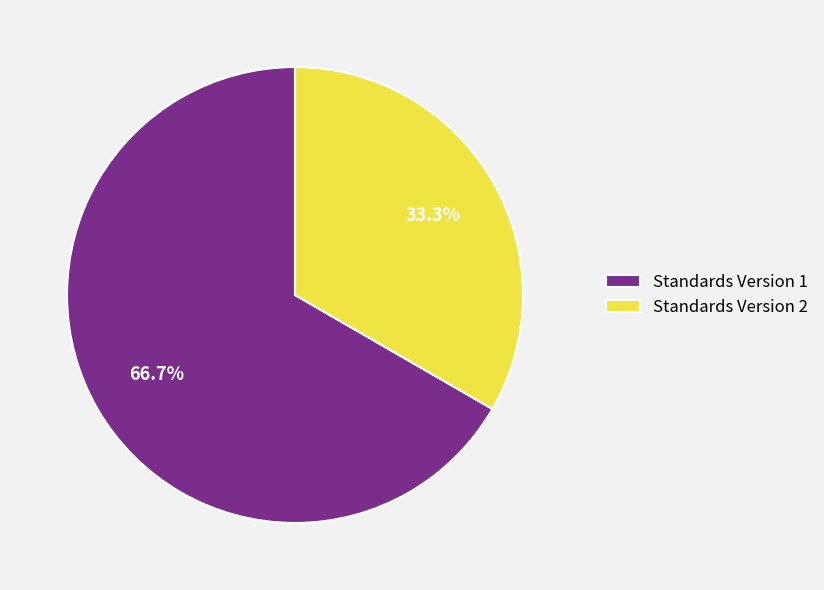

Rank the categories by value from lowest to highest.

Standards Version 2, Standards Version 1